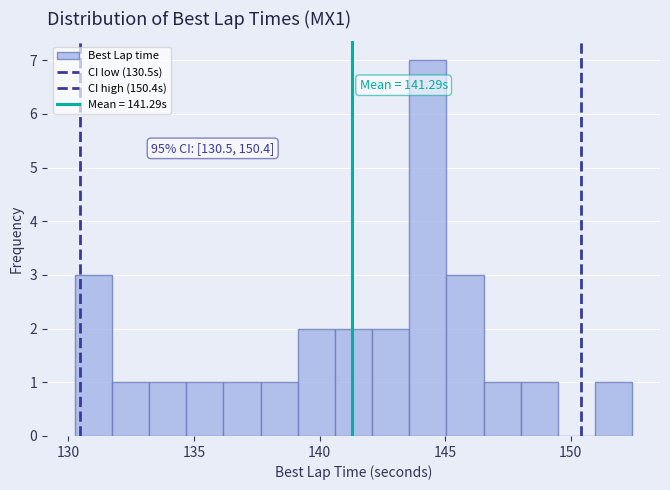

Read against the x-axis, roughly where is the centre of the tallest bar?

144.5